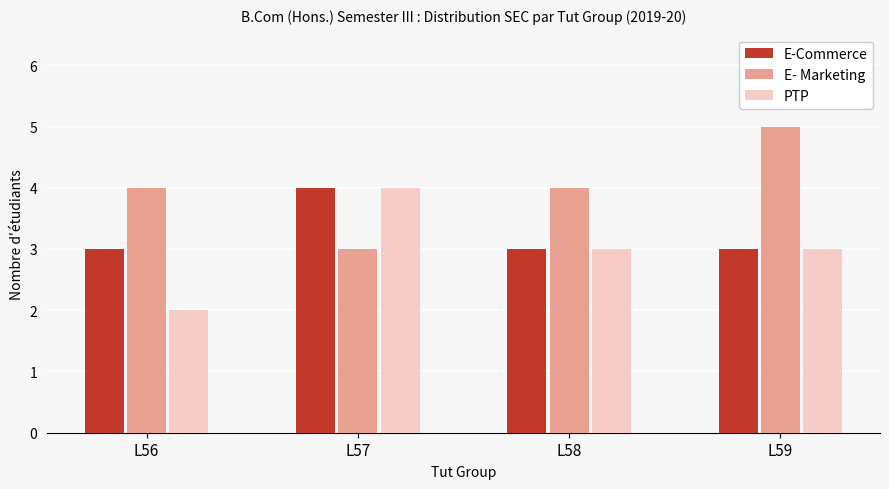

Are the bars horizontal?

No